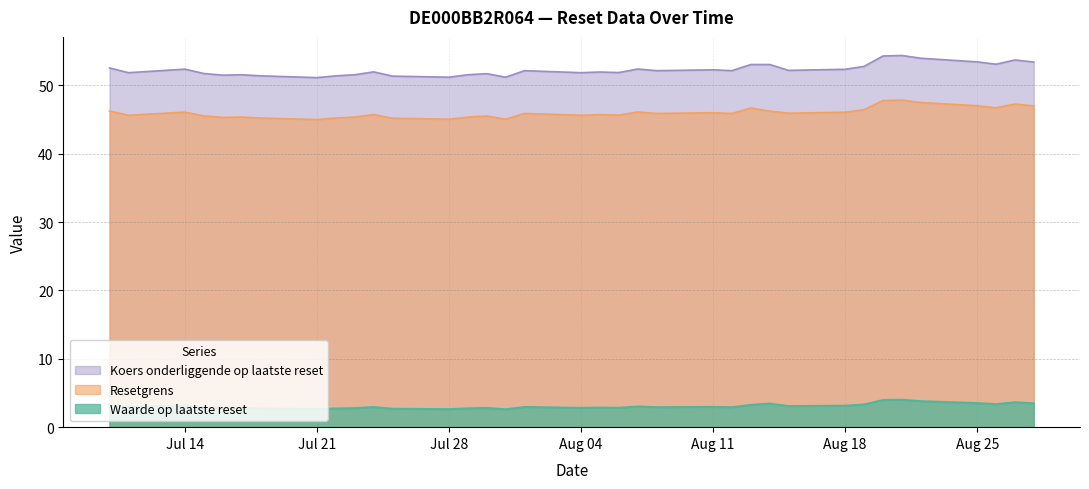

What is the label of the 7th point from the right?

2025-08-20